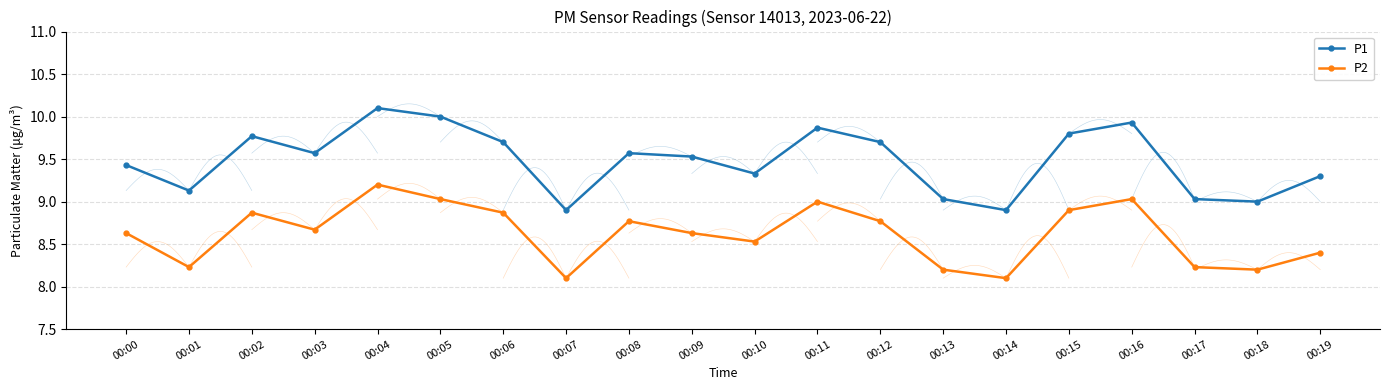

At which category does the chart reach its peak across all series?

00:04